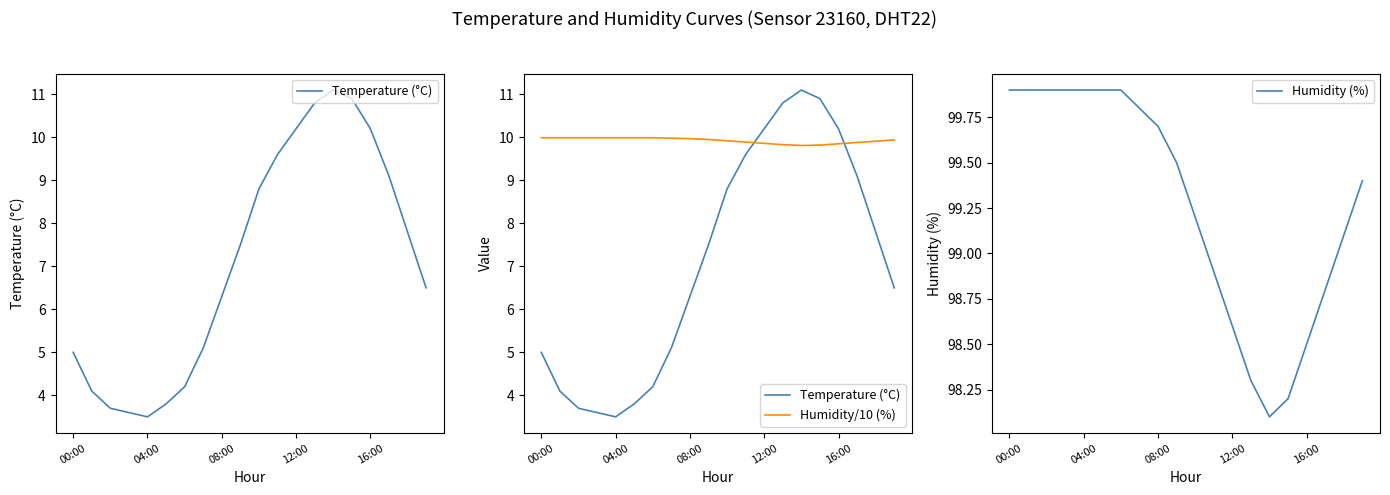

What are all the series names shown in the legend?

Temperature (°C), Humidity/10 (%), Humidity (%)